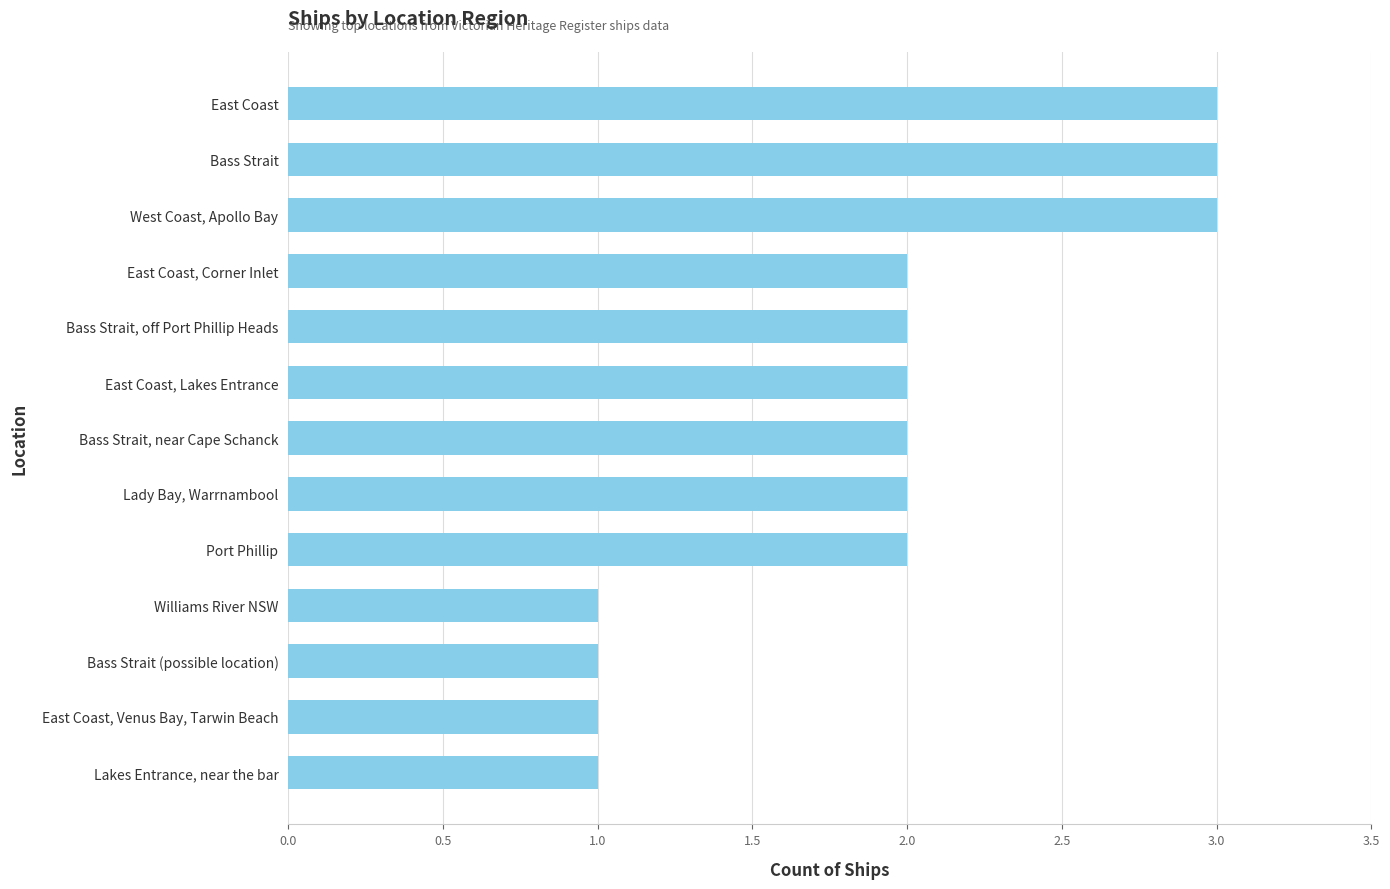

How many distinct data groups are displayed?

1